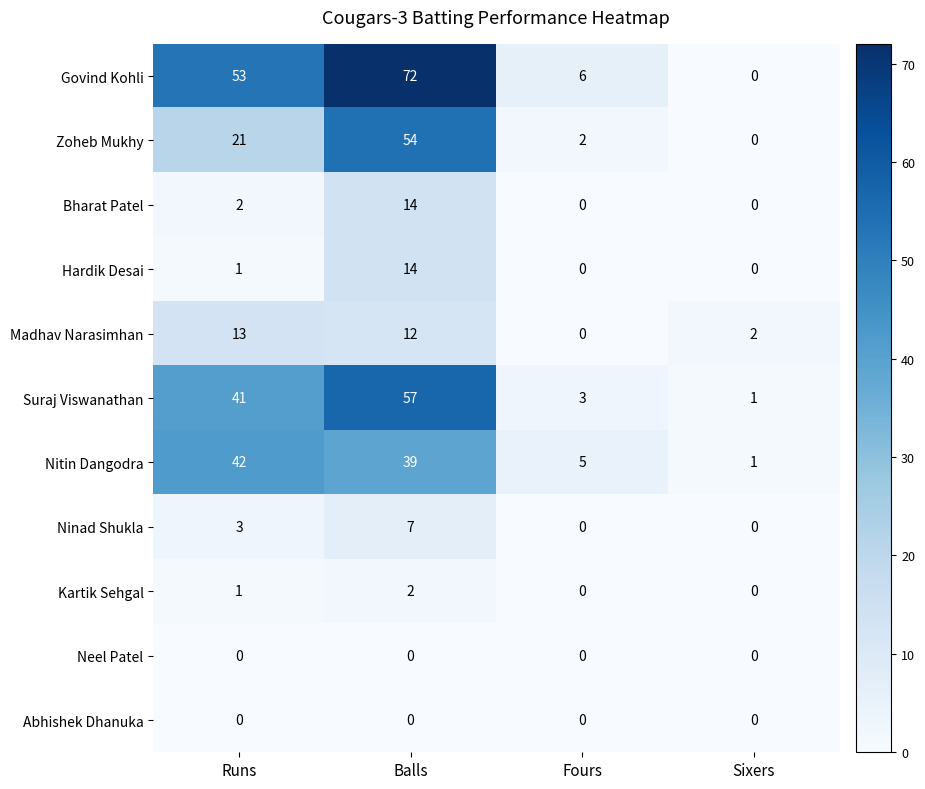

The value of Ninad Shukla at Fours is 5. True or false?

False